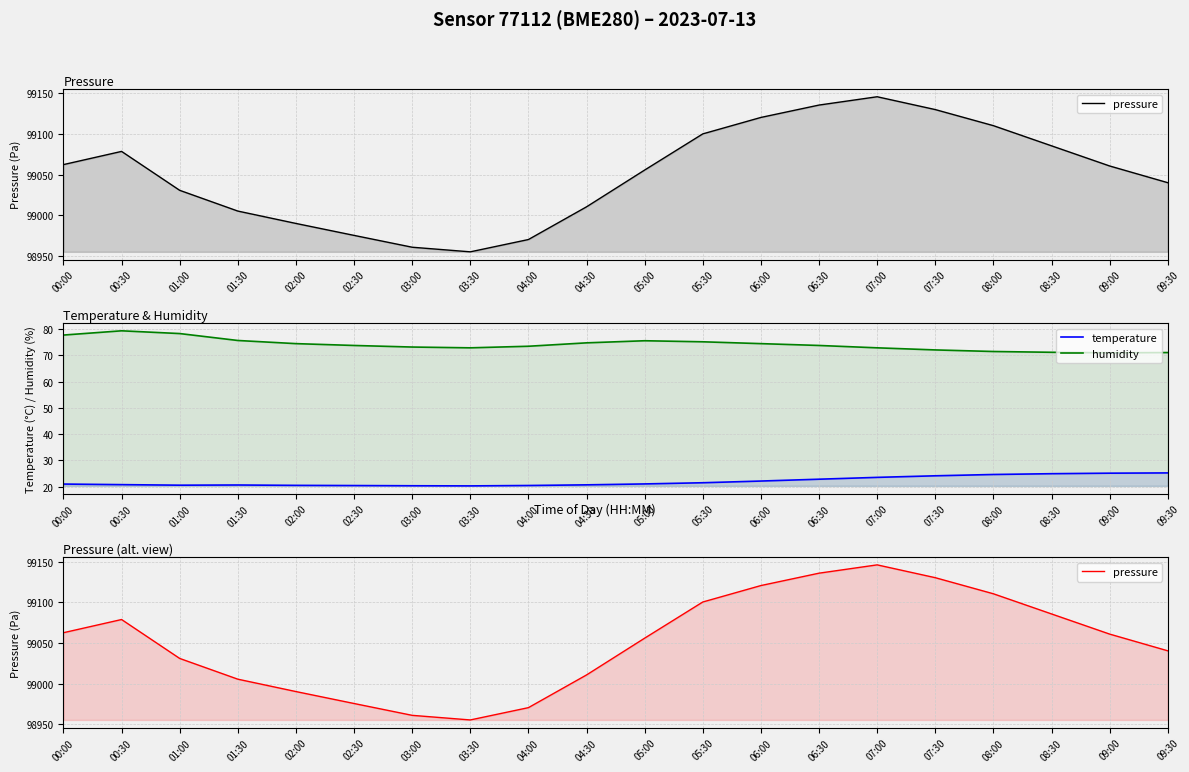

What is the minimum value shown in the chart?

20.2